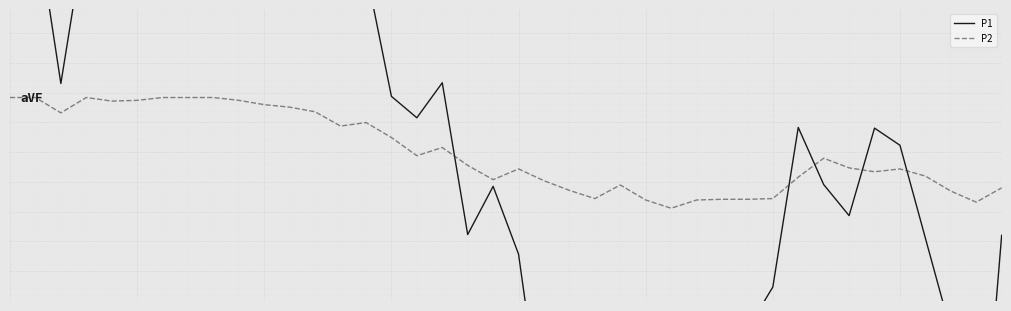

The value of P1 at 29 is -0.6. True or false?

False